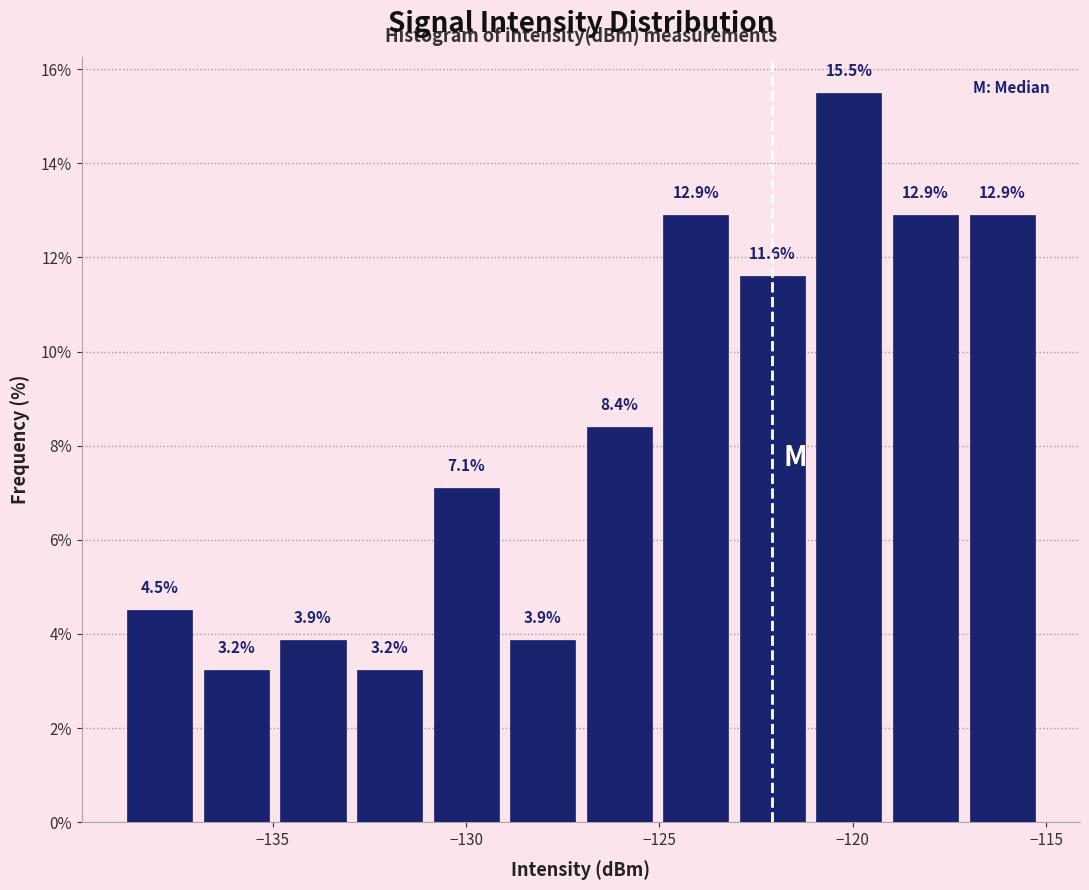

Around what value on the x-axis is the tallest bar? Give the approximate position of its centre, as read against the axis.

-120.0